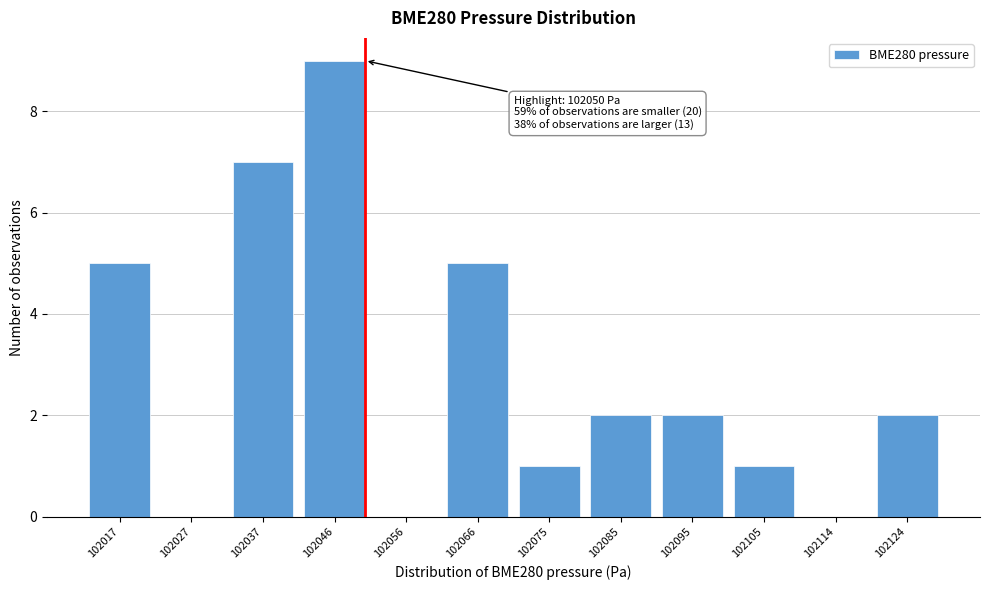

Reading left to right, list all the values displayed in this chart.

102017=5	102027=0	102037=7	102046=9	102056=0	102066=5	102075=1	102085=2	102095=2	102105=1	102114=0	102124=2